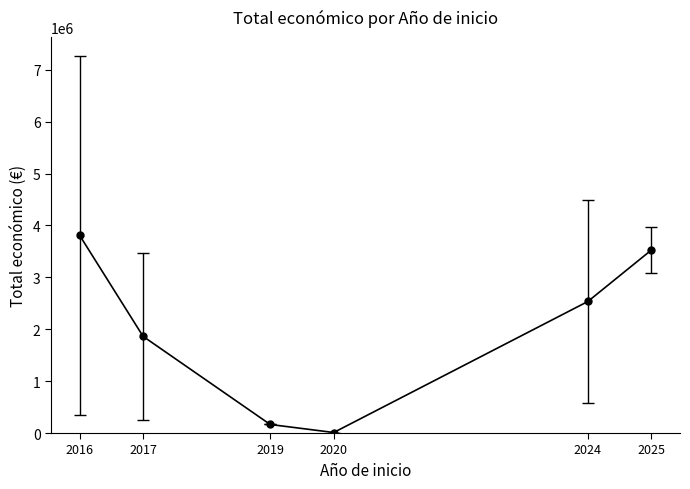

Between 2024 and 2016, which is larger?

2016